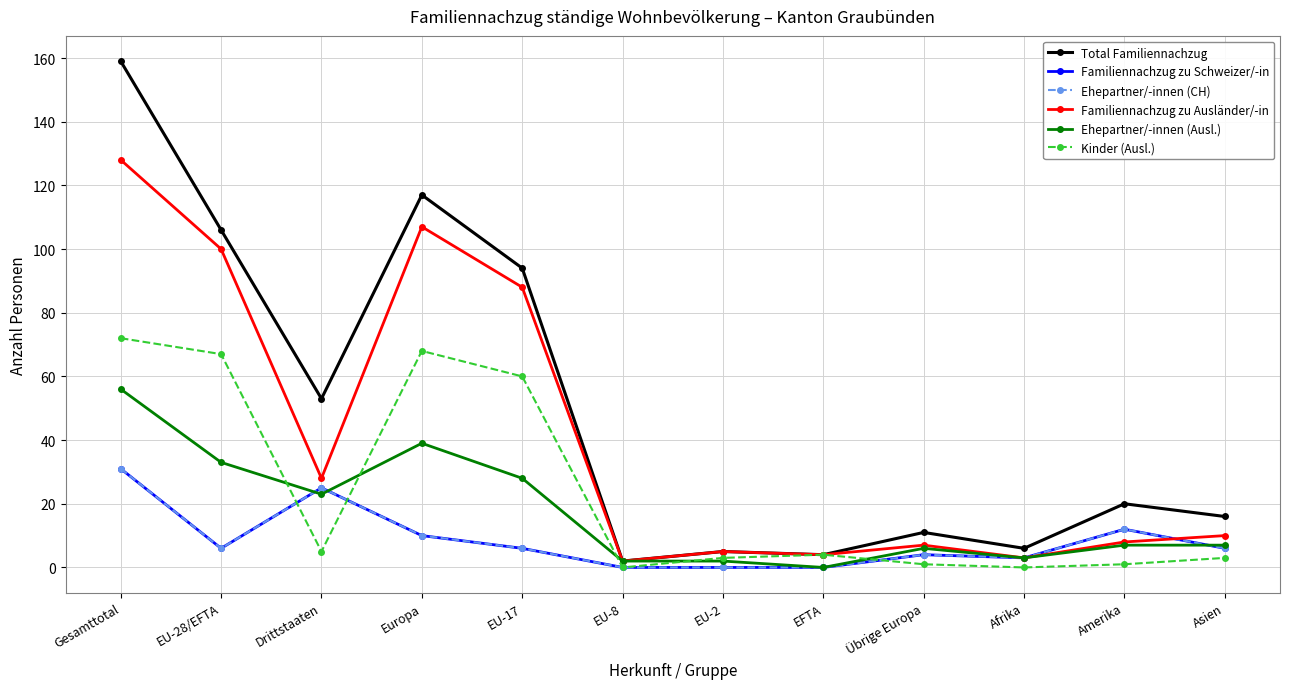

At how many categories does at least one series exceed 117?

1